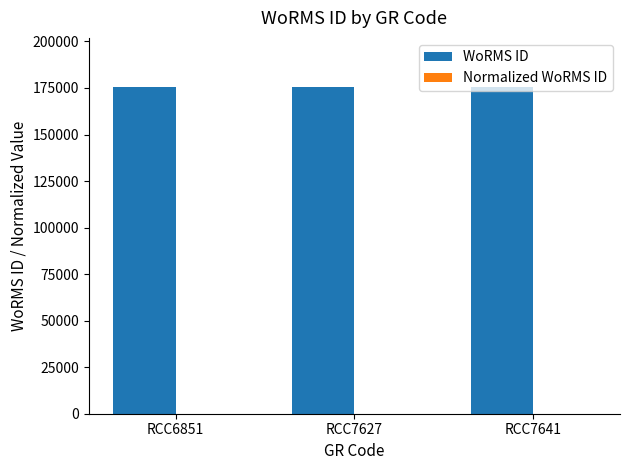

The value of WoRMS ID at RCC7641 is 175584.0. True or false?

True